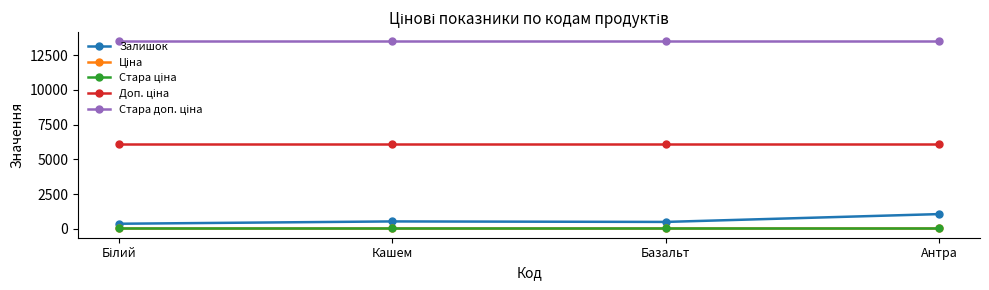

At how many categories does at least one series exceed 7523?

4